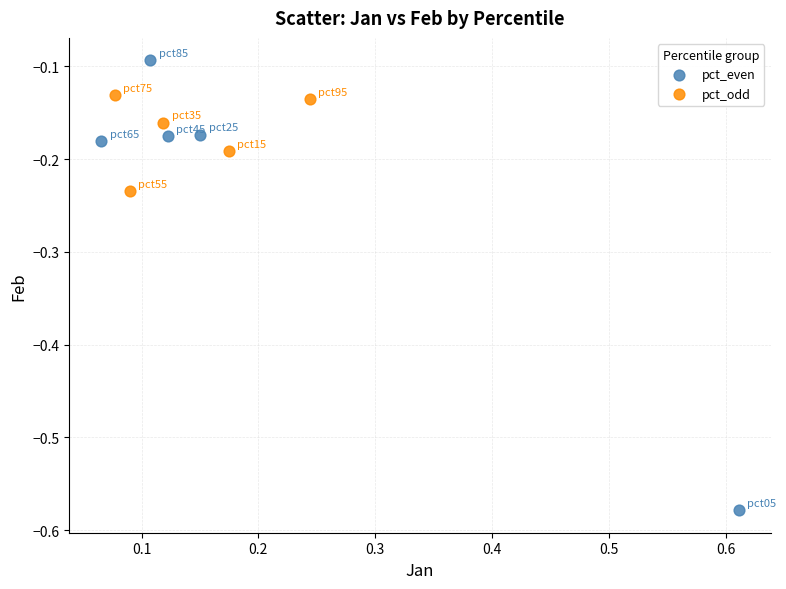

What are all the series names shown in the legend?

pct_even, pct_odd